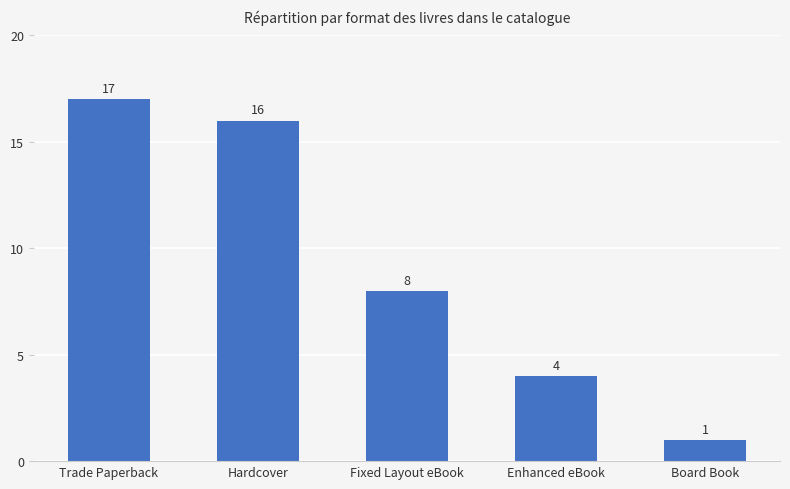

Approximately how many times larger is the value at Board Book compared to Trade Paperback?

0.1